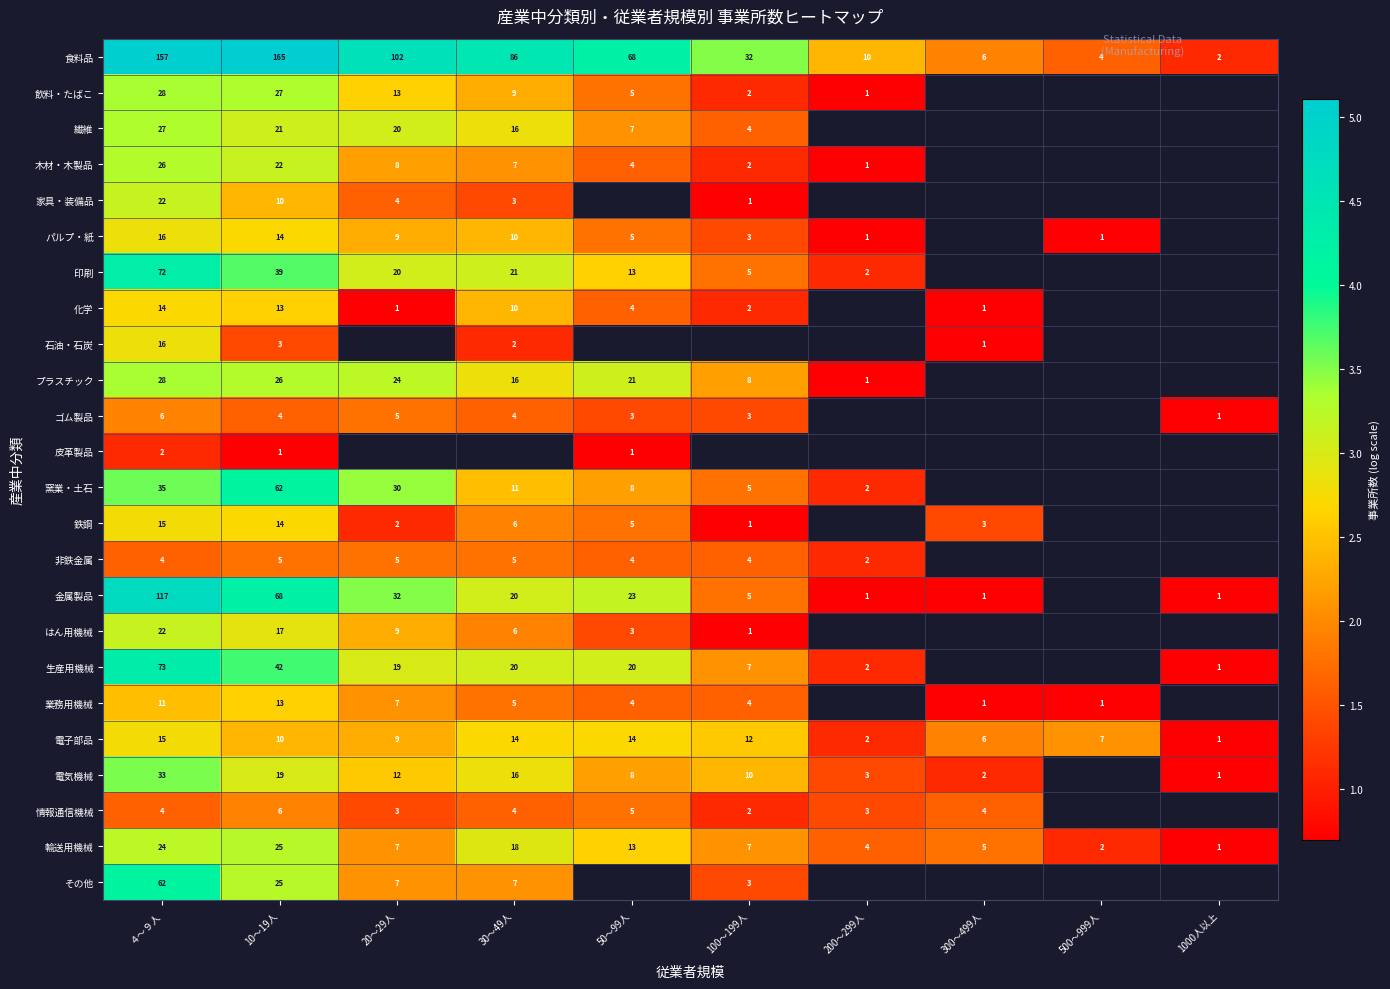

Is the value of 鉄鋼 at 300～499人 greater than the value of 飲料・たばこ at 30～49人?

No